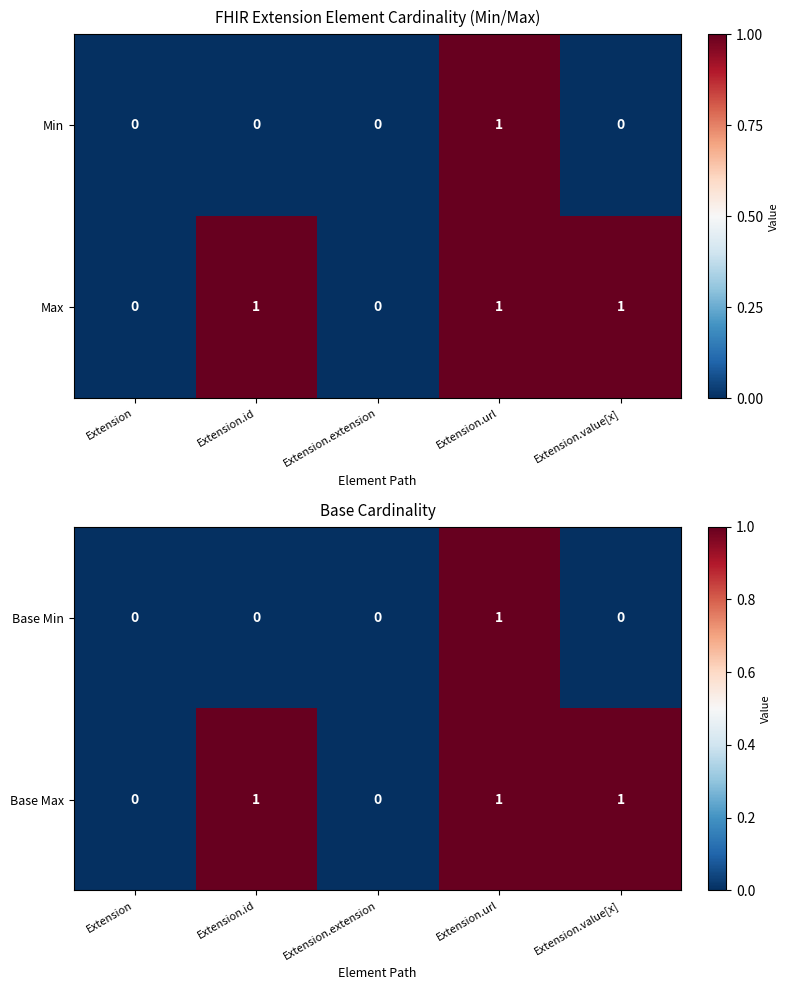

What is the sum of all Base Max values?

3